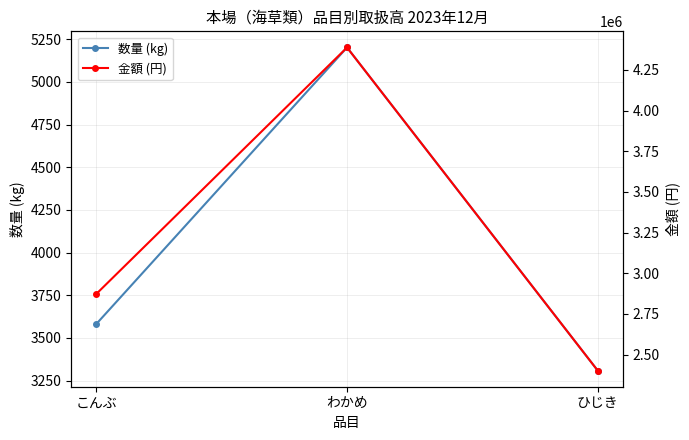

At which label is 数量 (kg) closest to 4255?

こんぶ